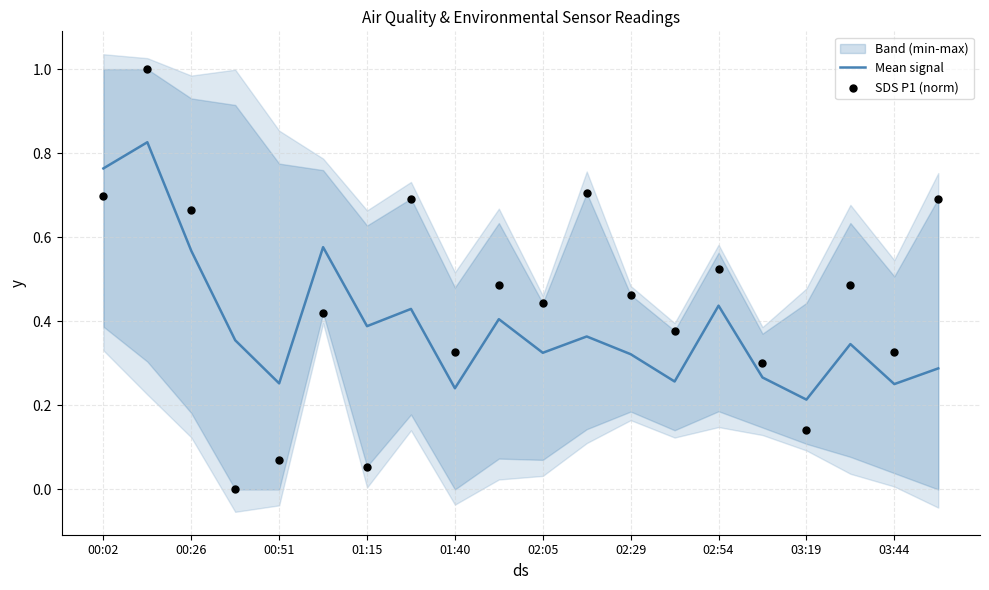

Which series has the largest total across all categories?

SDS P1 (norm)